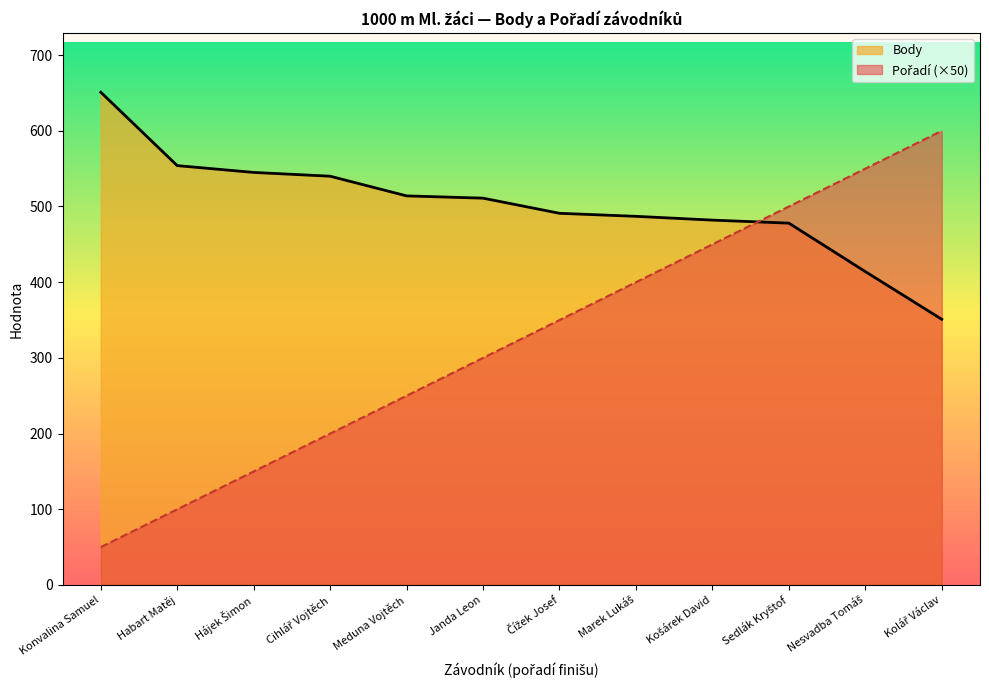

Does the chart display data point markers on the line(s)?

No